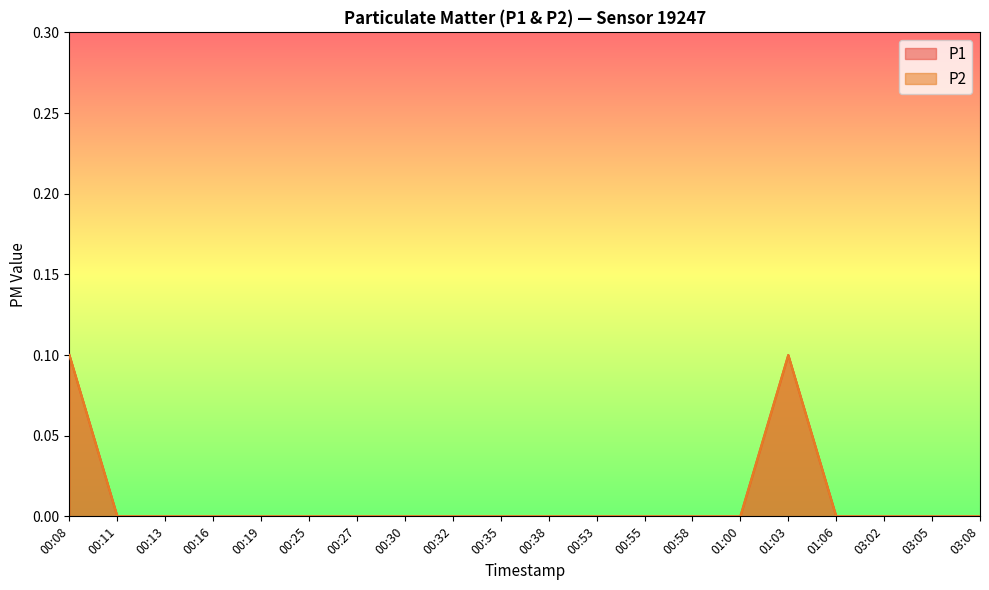

What is the label of the 19th point from the right?

00:11